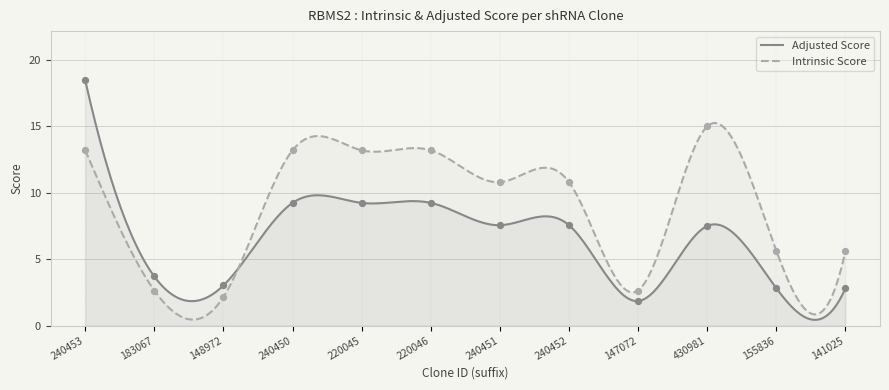

At how many categories does at least one series exceed 15?

1